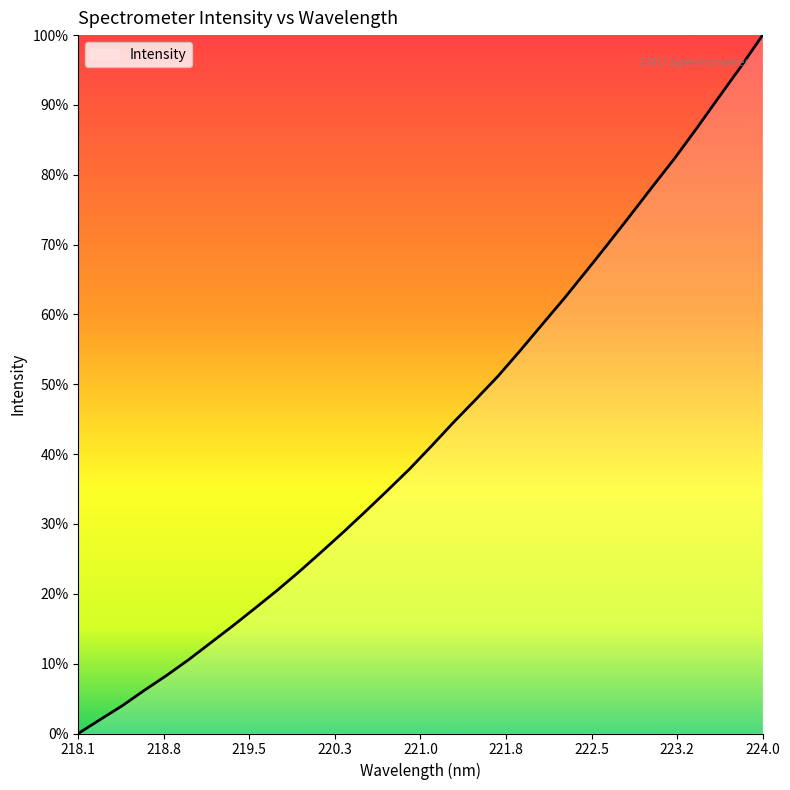

Does the chart have visible grid lines?

No